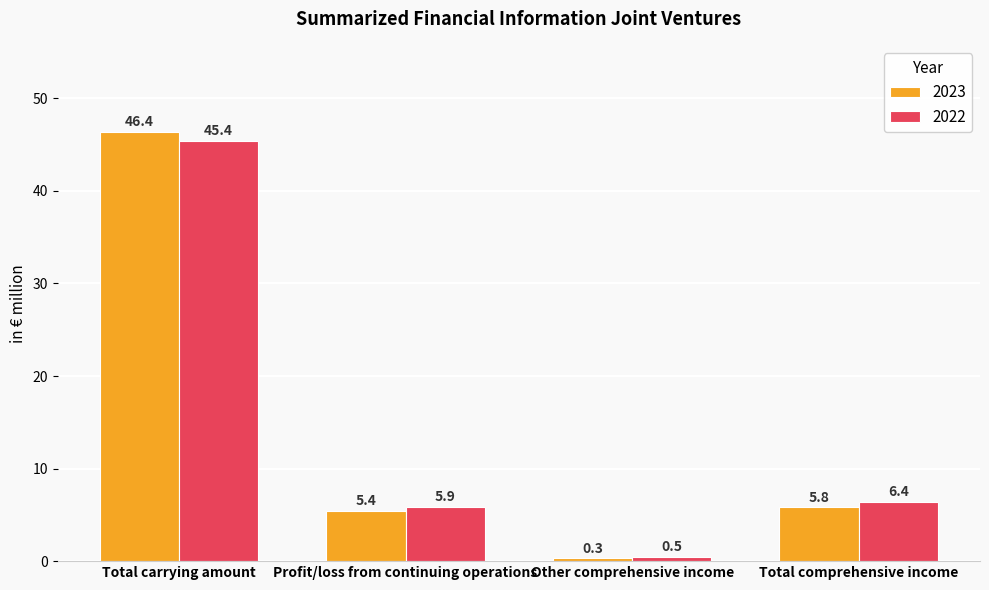

What is the sum of all 2022 values?

58.2